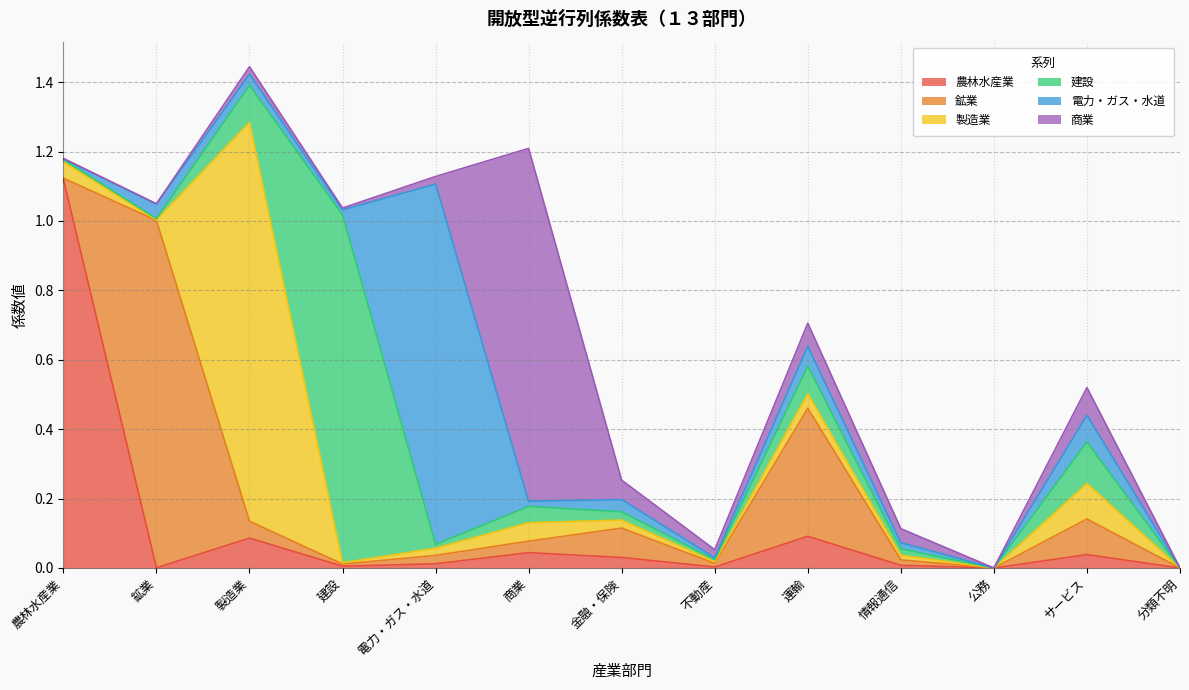

Reading left to right, extract all data points from this chart.

農林水産業: 1.1	0.0	0.1	0.0	0.0	0.0	0.0	0.0	0.1	0.0	0.0	0.0	0.0
鉱業: 0.0	1.0	0.0	0.0	0.0	0.0	0.1	0.0	0.4	0.0	0.0	0.1	0.0
製造業: 0.0	0.0	1.1	0.0	0.0	0.1	0.0	0.0	0.0	0.0	0.0	0.1	0.0
建設: 0.0	0.0	0.1	1.0	0.0	0.0	0.0	0.0	0.1	0.0	0.0	0.1	0.0
電力・ガス・水道: 0.0	0.0	0.0	0.0	1.0	0.0	0.0	0.0	0.1	0.0	0.0	0.1	0.0
商業: 0.0	0.0	0.0	0.0	0.0	1.0	0.1	0.0	0.1	0.0	0.0	0.1	0.0